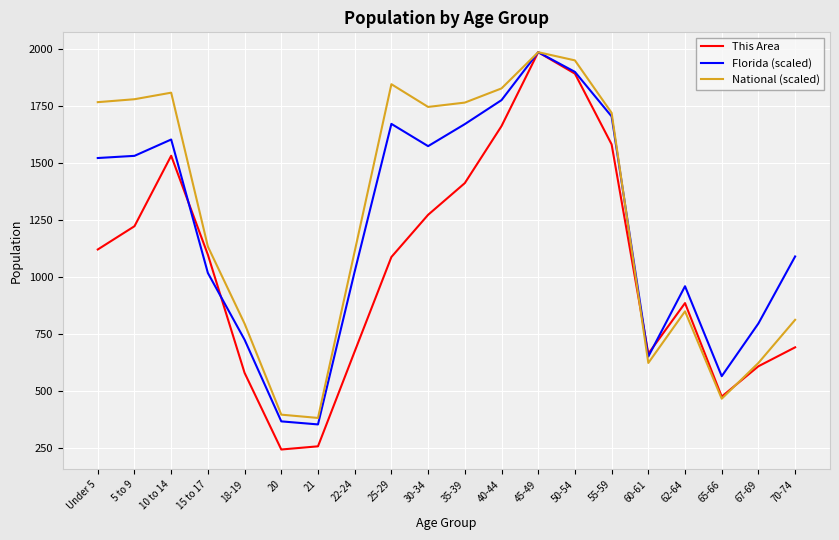

Which category has the highest value in the This Area series?

45-49